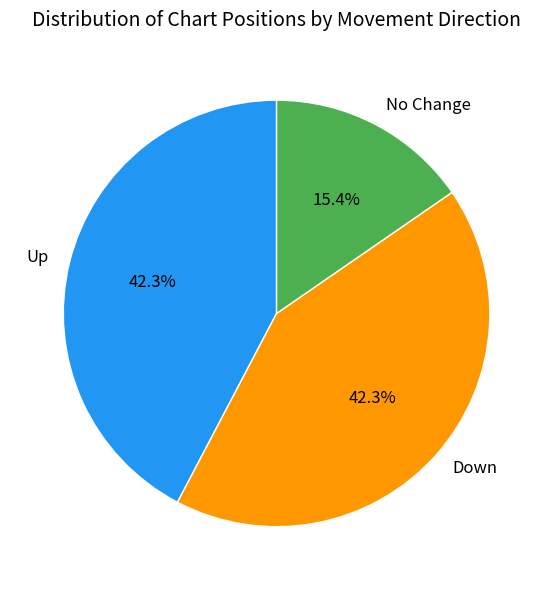

Does any single category account for the majority?

No